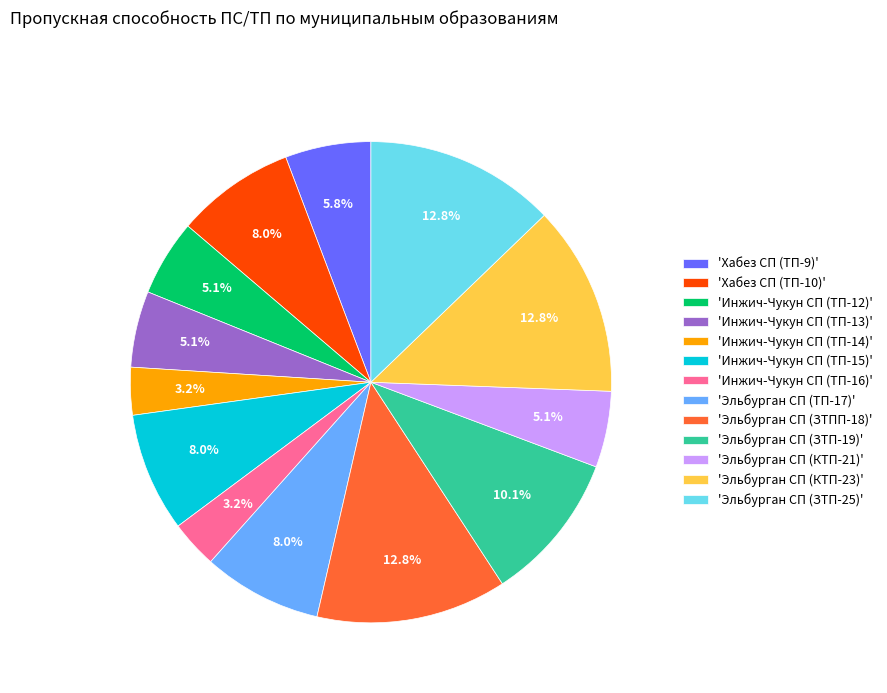

How many segments does this pie chart have?

13